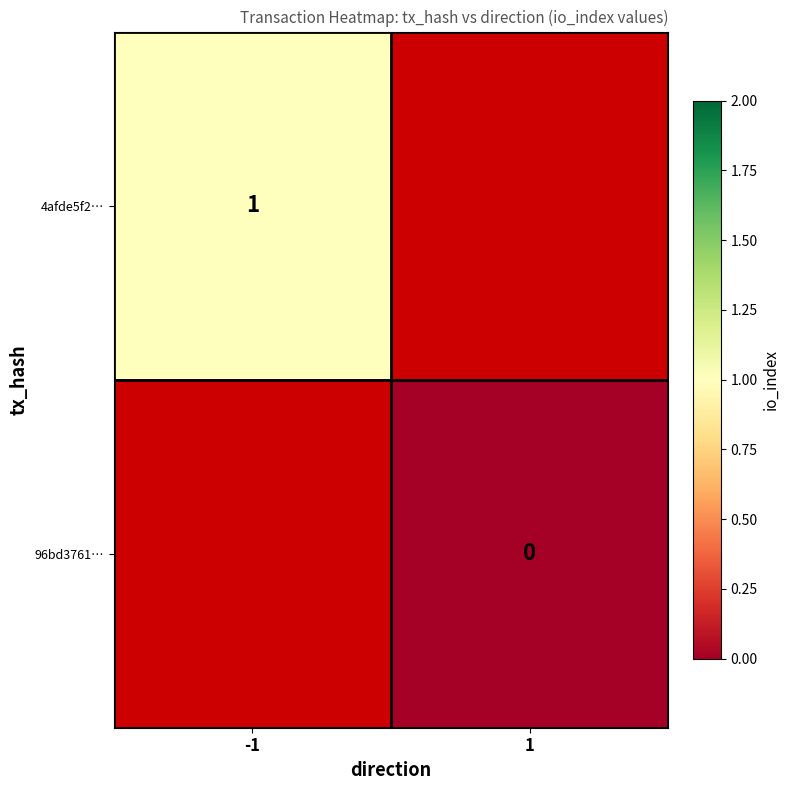

The value of 4afde5f2… at -1 is 1. True or false?

True